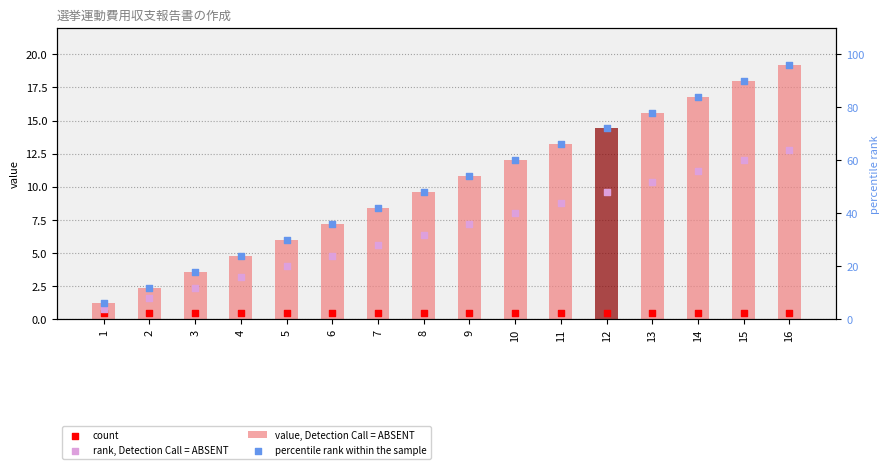

At which category is the sum across all series the highest?

16